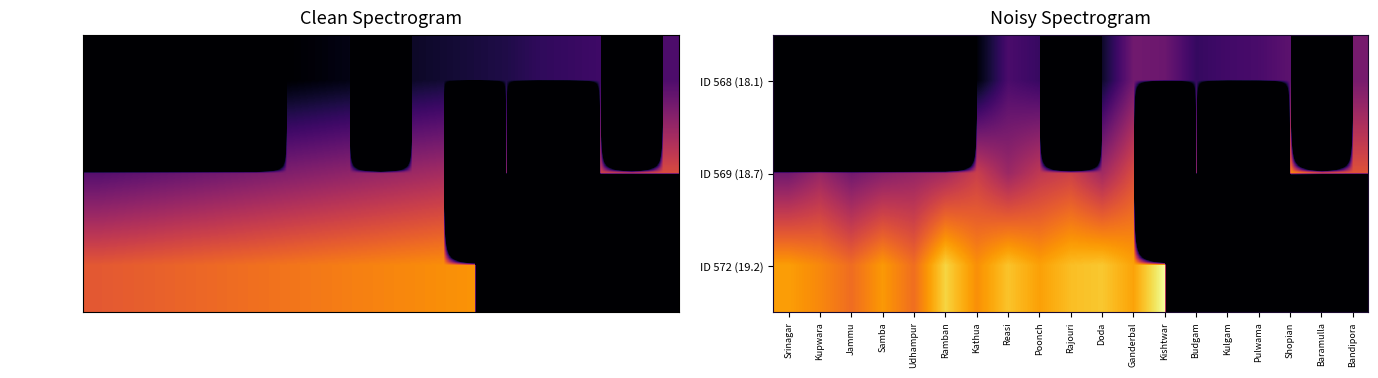

At which category is the sum across all series the highest?

Ganderbal